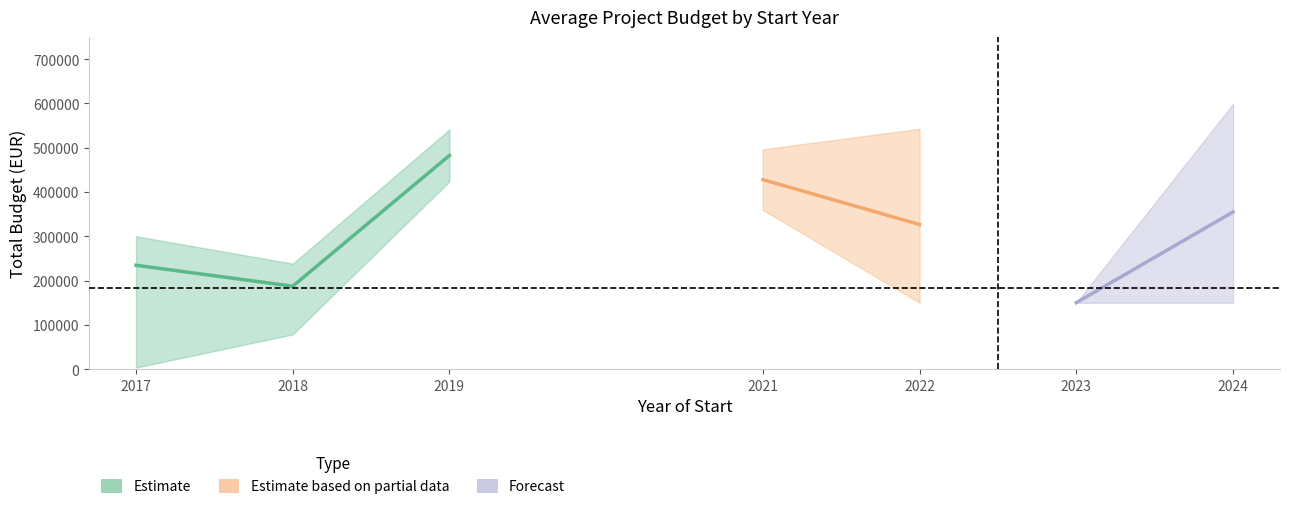

Does the chart have visible grid lines?

No